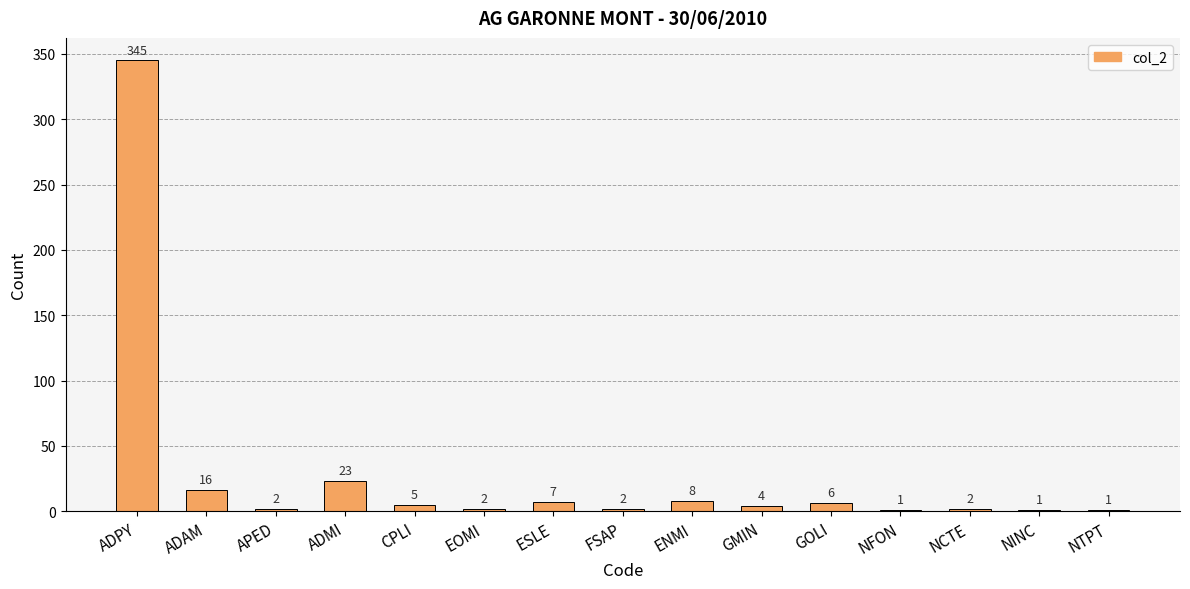

True or false: the data shows 1 at NFON.

True